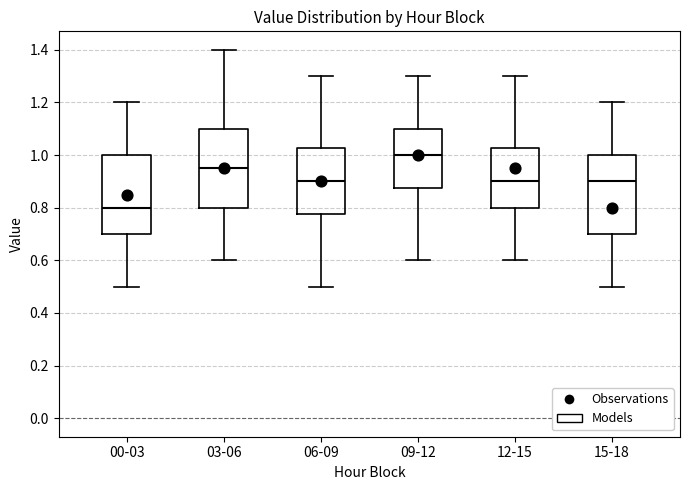

Which box has the lowest median line?

00-03